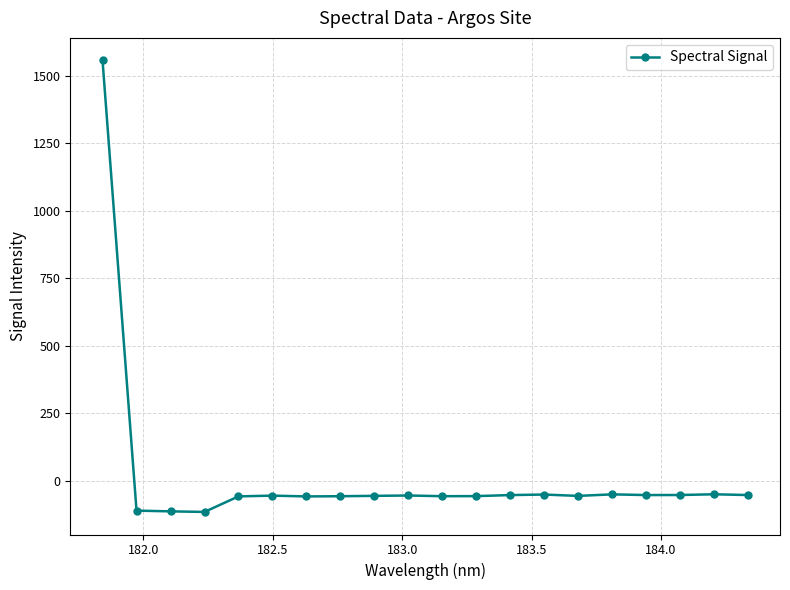

What is the greatest value displayed?

1557.0